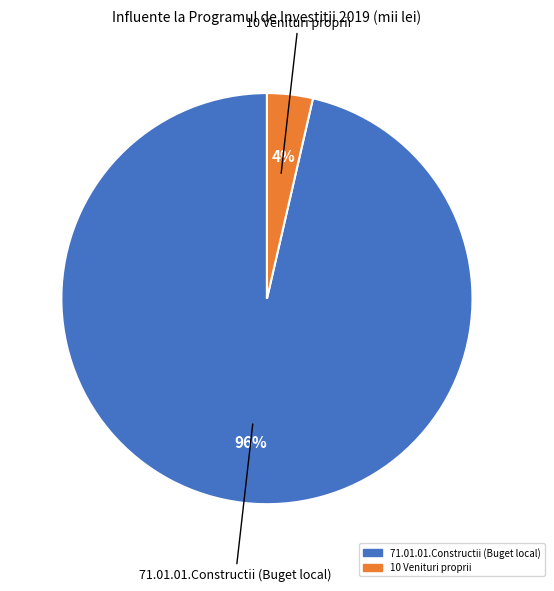

Count the number of slices in the pie.

2